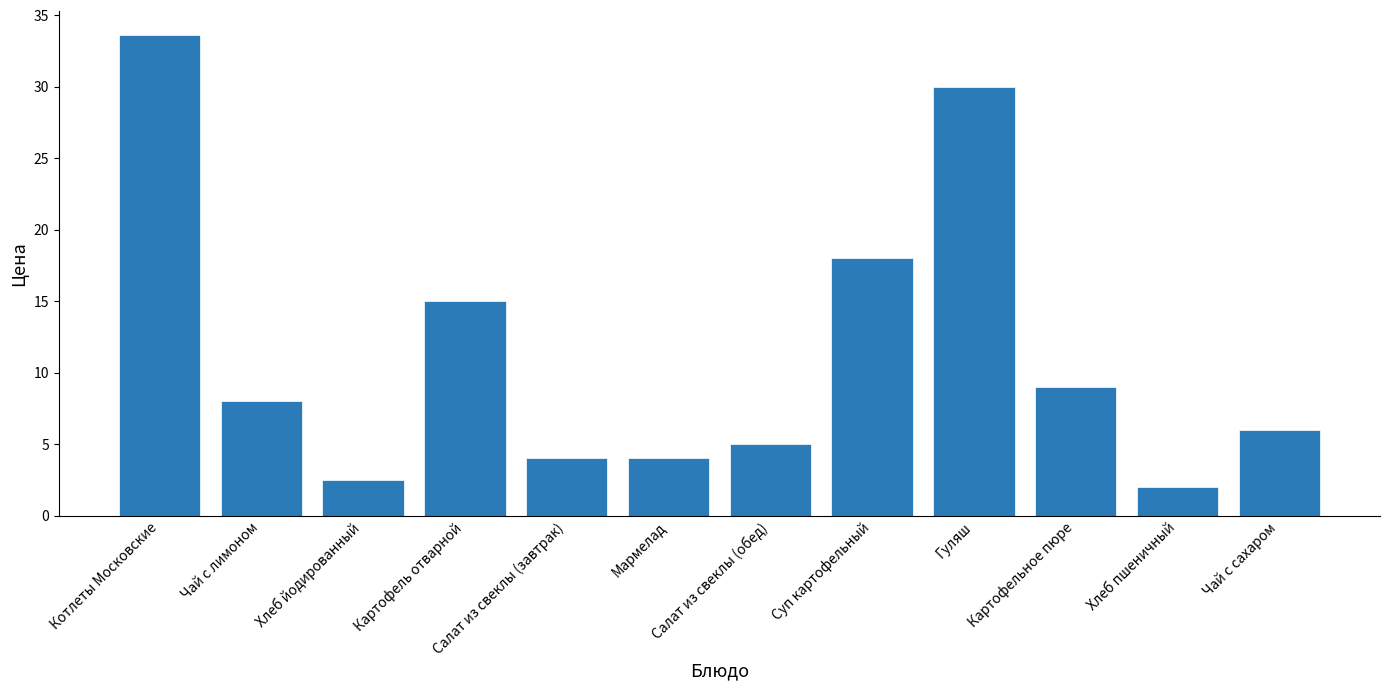

Does the chart contain any negative values?

No